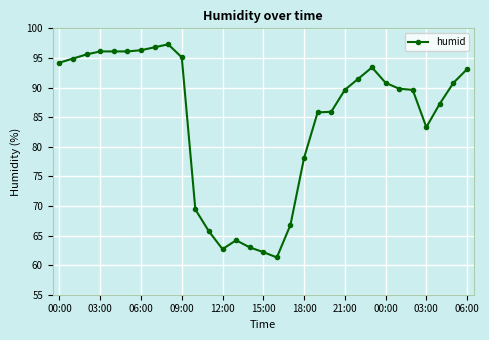

What is the value of the 17th point from the left?

61.3